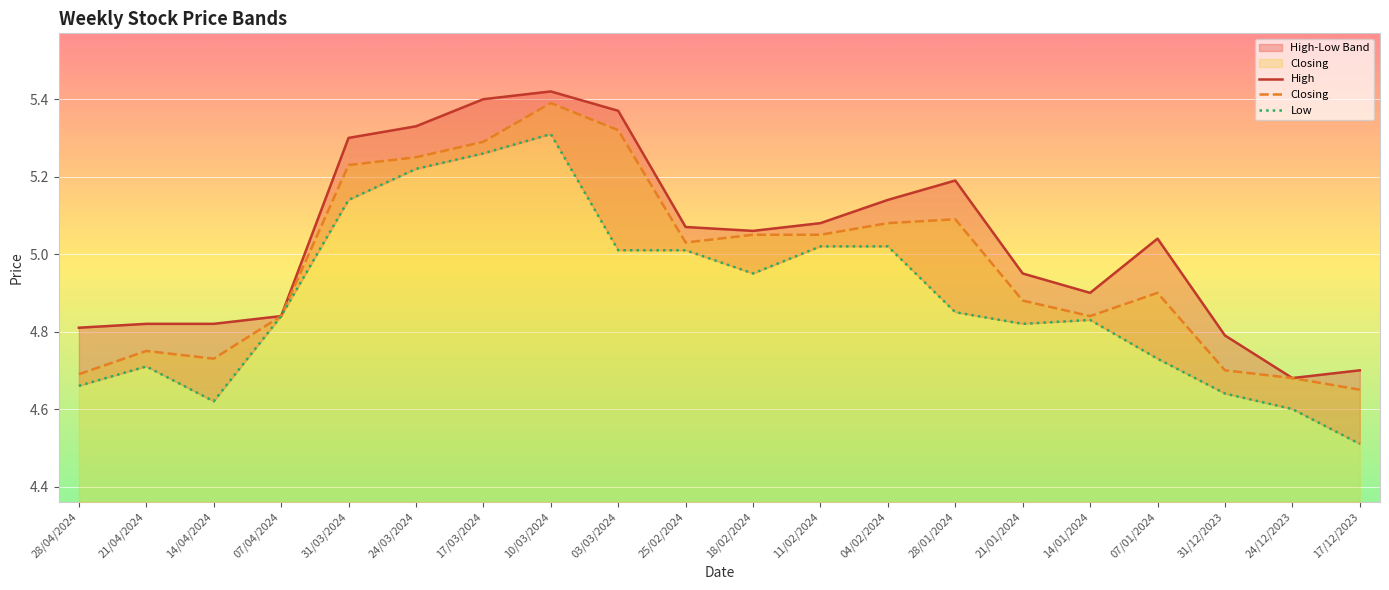

How many lines are shown in the chart?

3